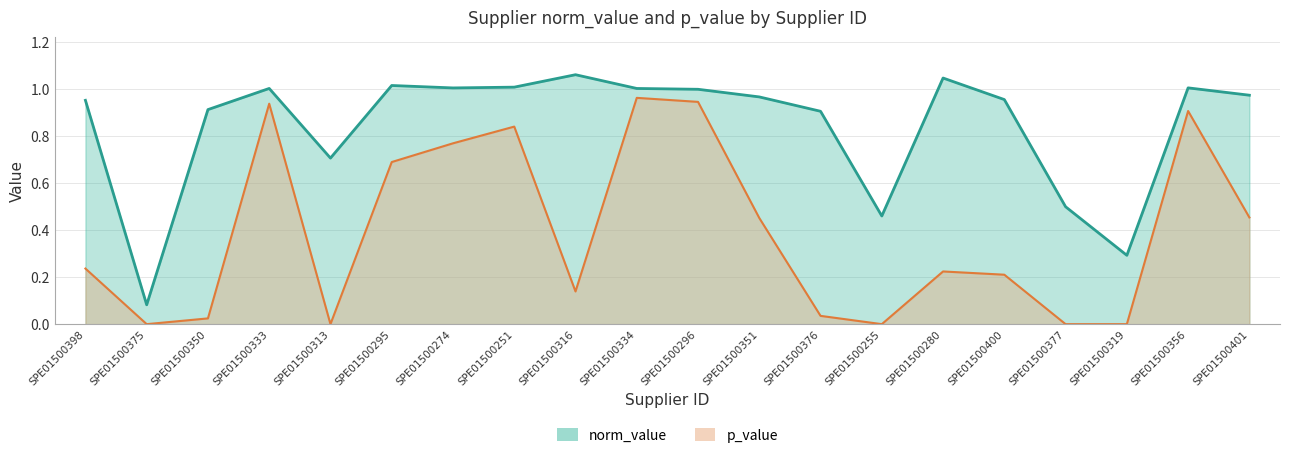

What is the sum of all norm_value values?

16.8